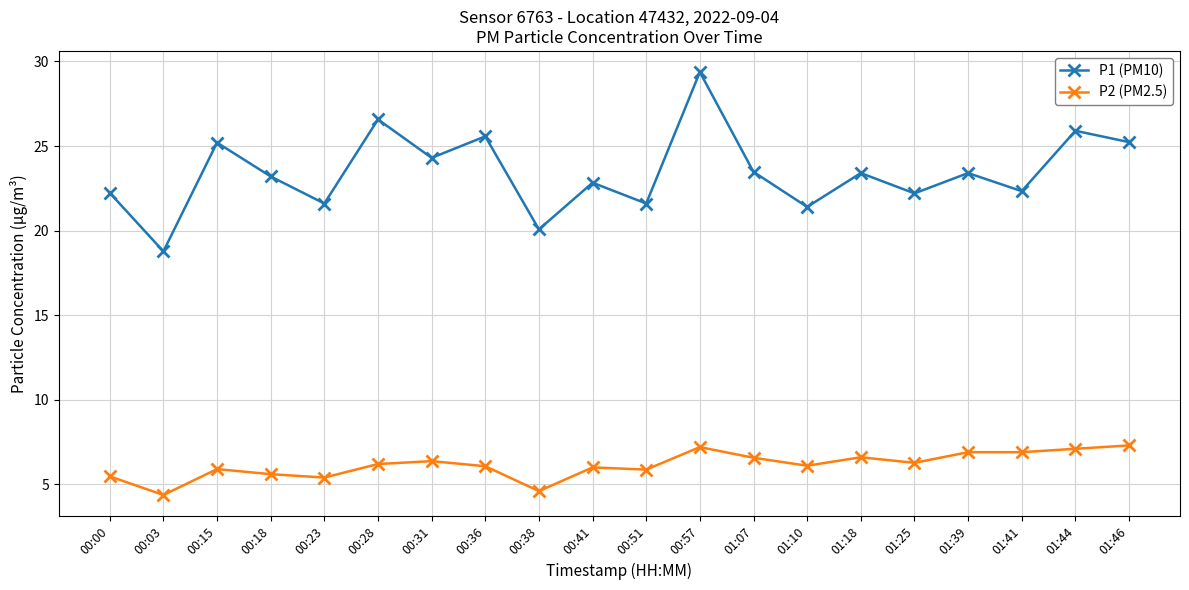

What is the label of the 7th point from the left?

00:31